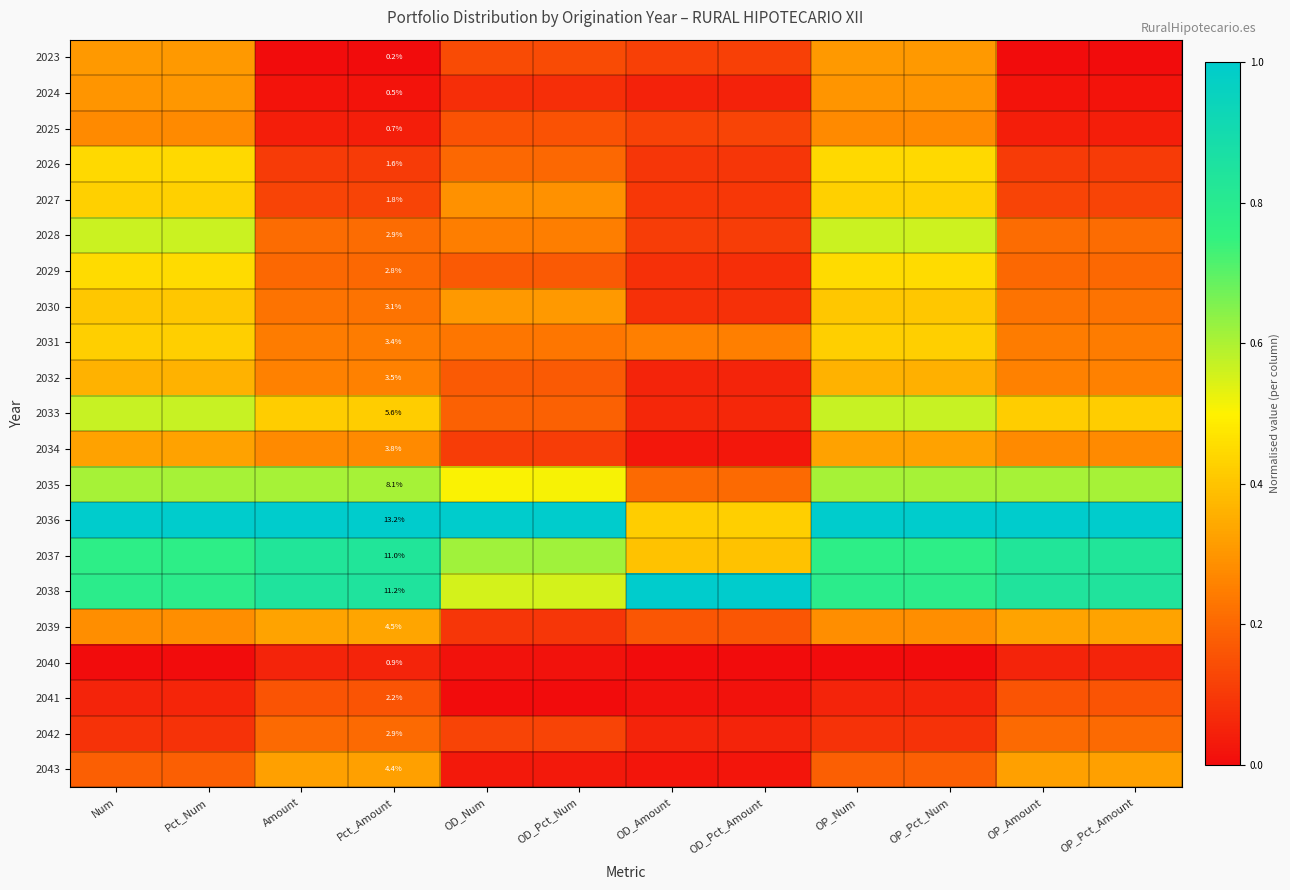

List the series in order of their peak value, lowest first.

2040, 2041, 2042, 2025, 2024, 2023, 2043, 2034, 2039, 2032, 2030, 2031, 2027, 2026, 2029, 2028, 2033, 2035, 2037, 2036, 2038